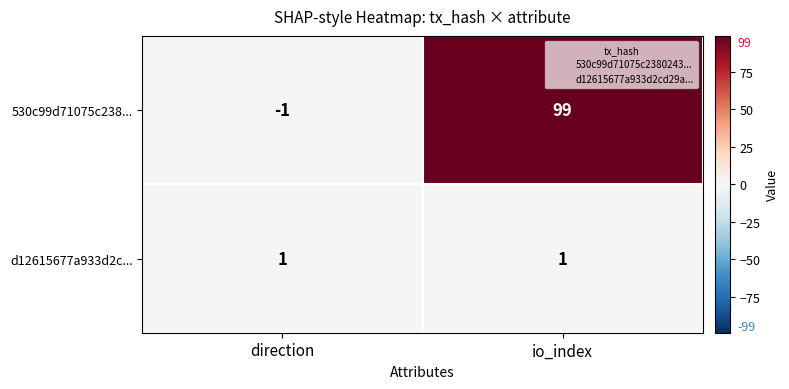

What is the difference between the 530c99d71075c238... values at direction and io_index?

100